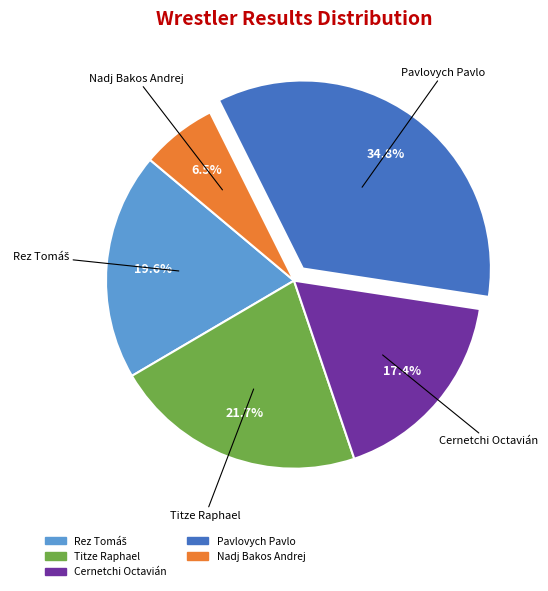

Which has a higher value, Cernetchi Octavián or Pavlovych Pavlo?

Pavlovych Pavlo